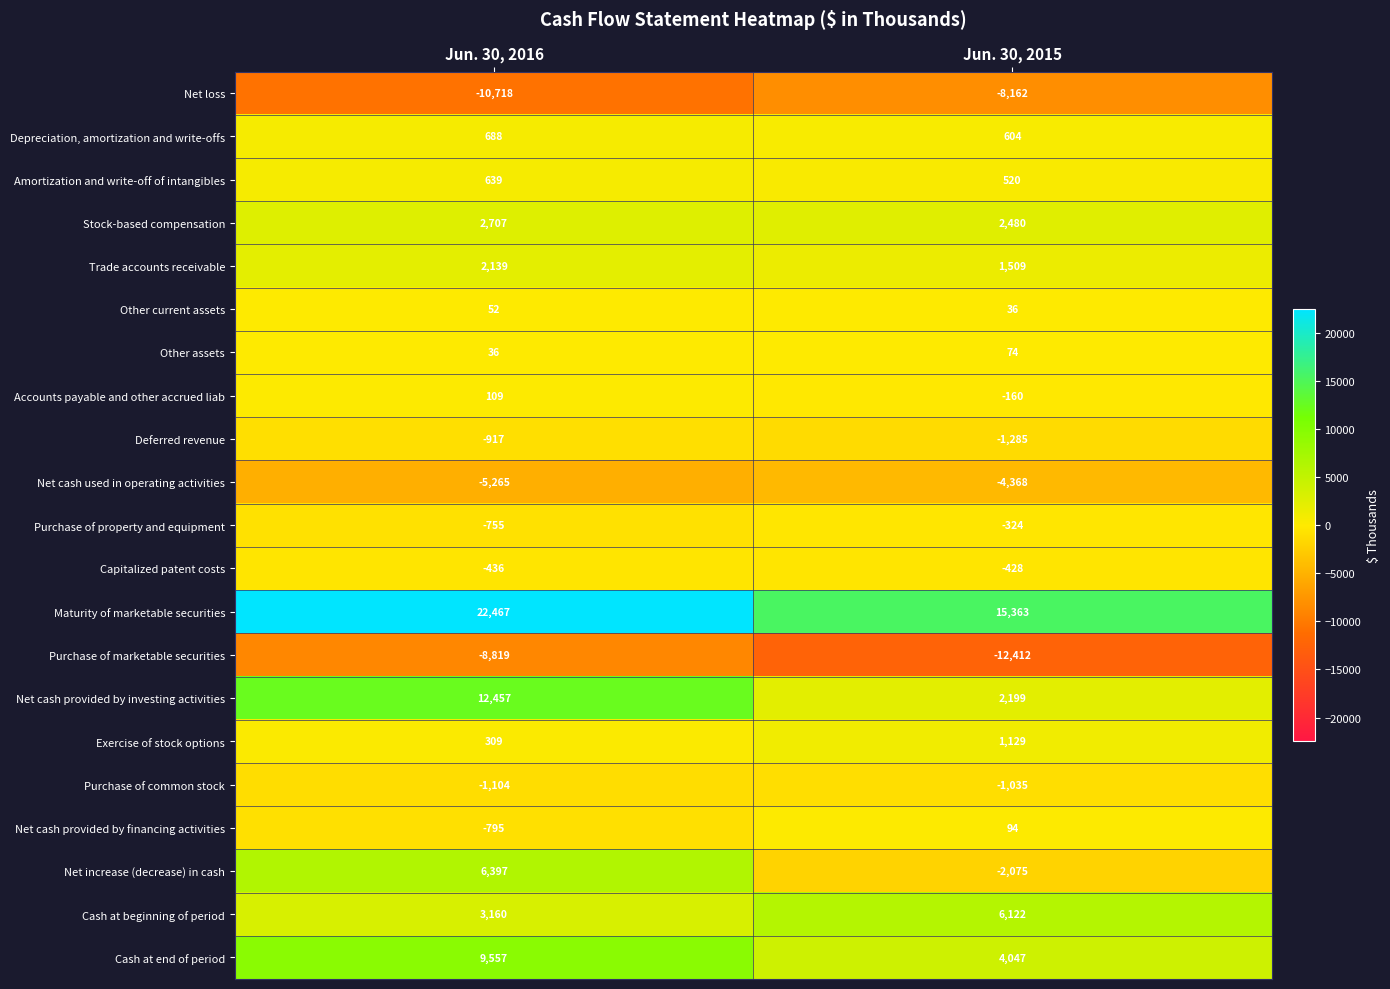

What is the difference between the Purchase of marketable securities values at Jun. 30, 2016 and Jun. 30, 2015?

3593